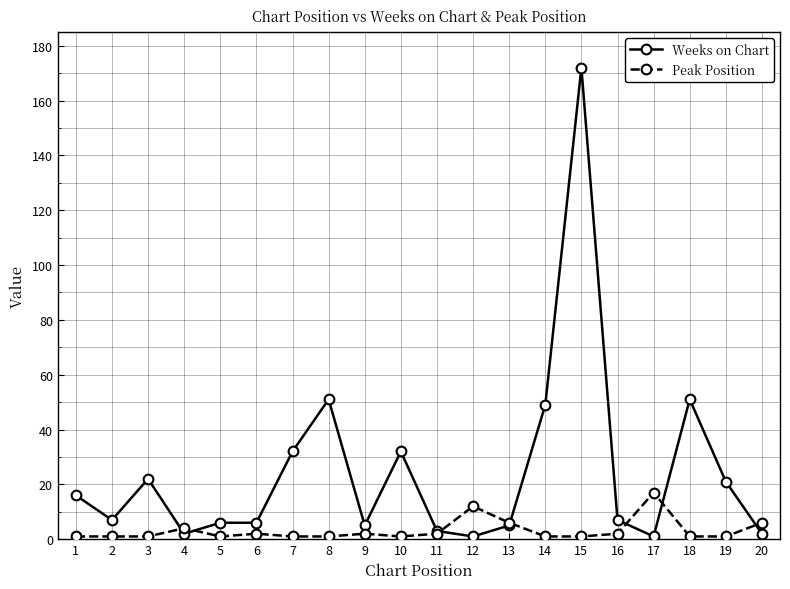

At which category does Weeks on Chart reach its first local valley?

2